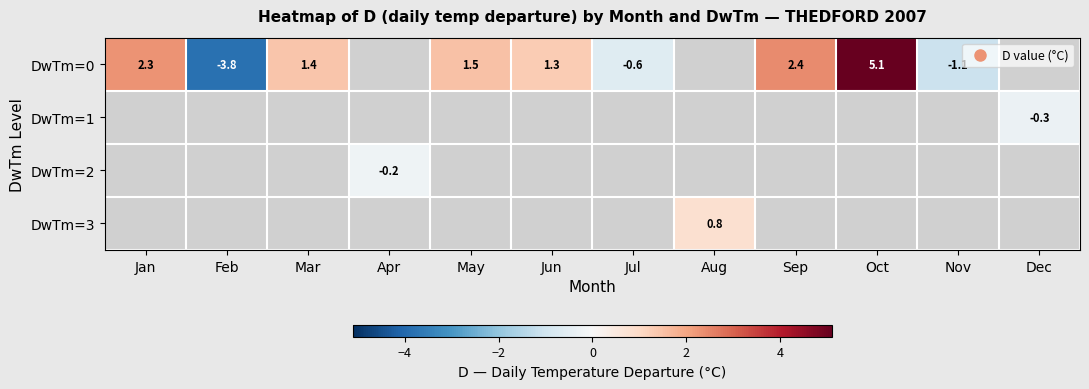

How many values in DwTm=1 are below zero?

1